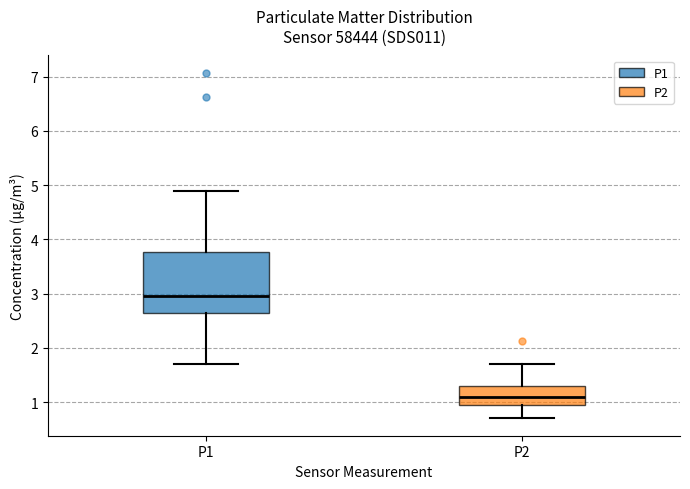

Comparing the boxes themselves (not the whiskers), which one is the tallest?

P1